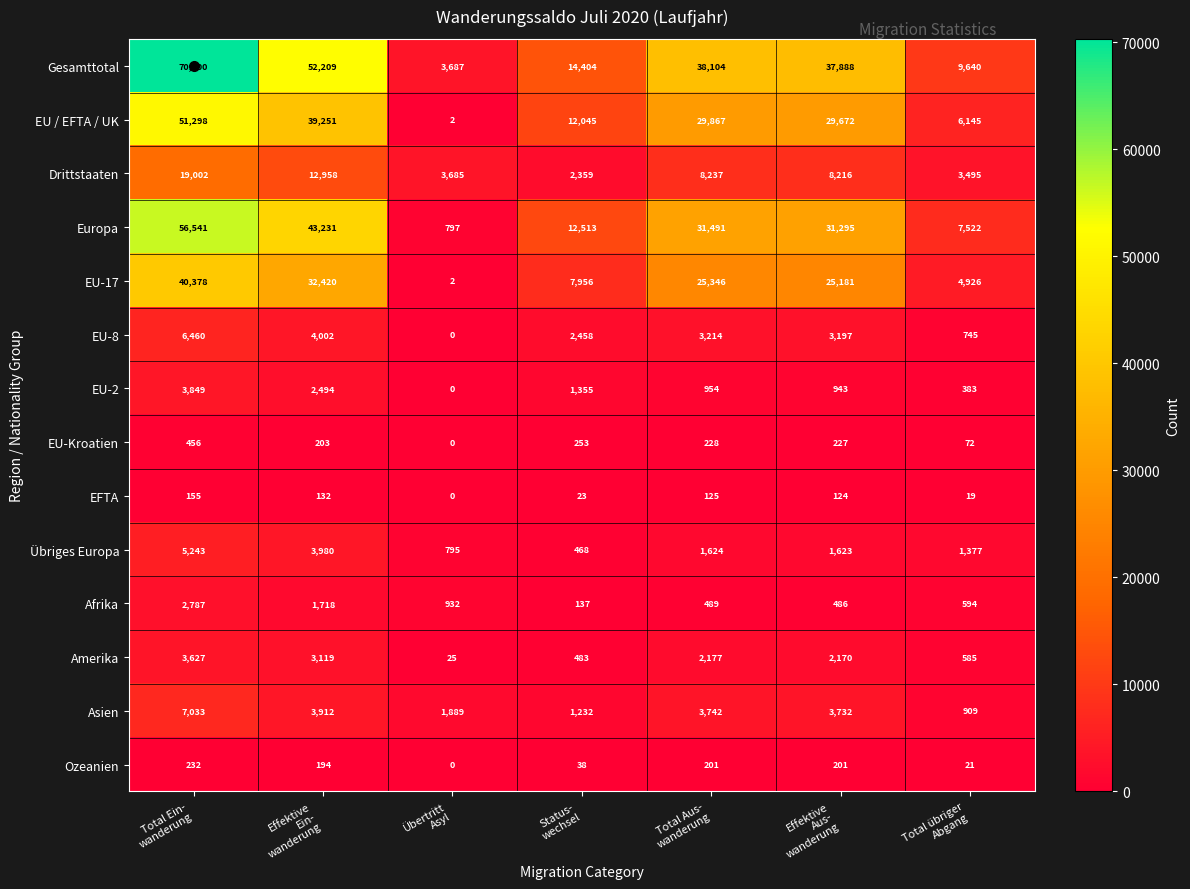

What is the greatest value displayed?

70300